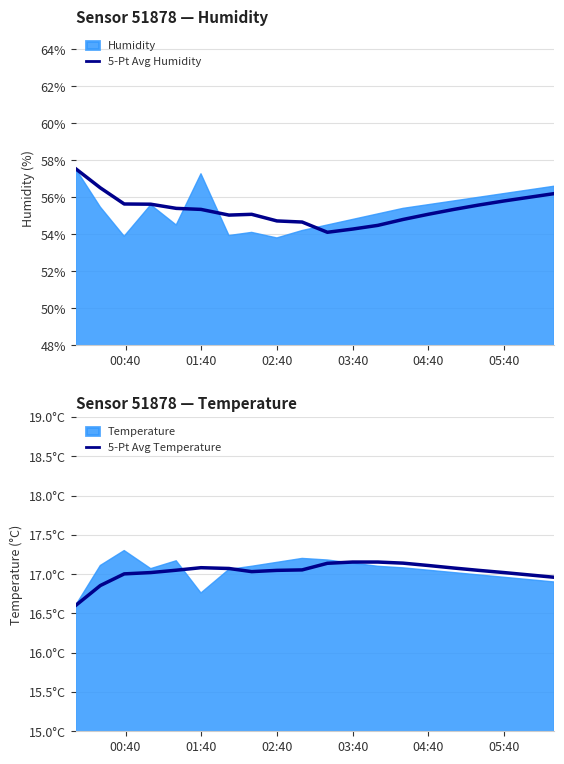

In 5-Pt Avg Temperature, how many points are lower than both neighbors (excluding endpoints)?

1